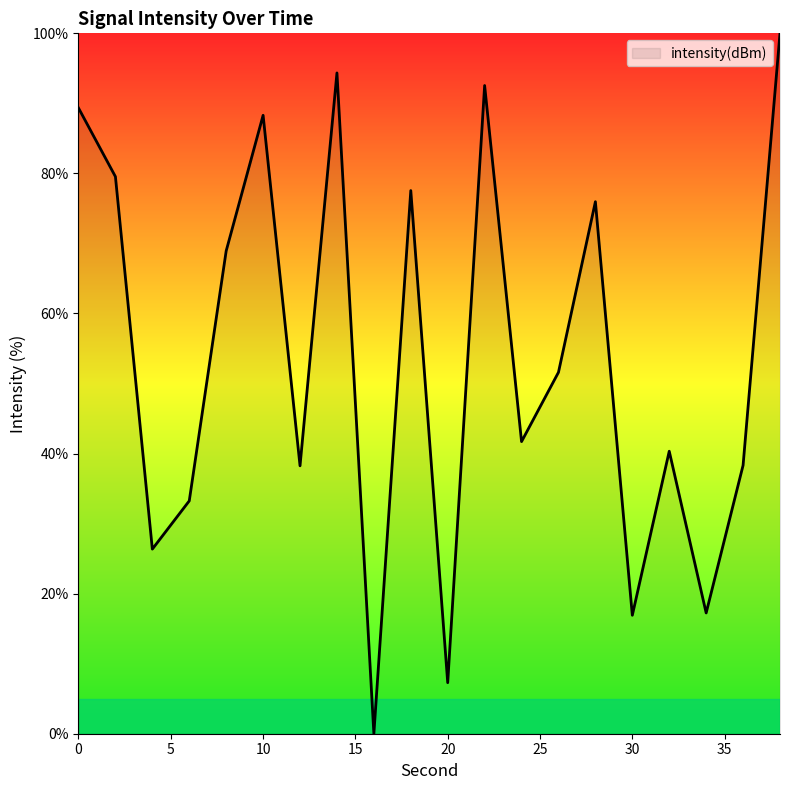

What is the difference between the maximum and minimum values?

100.0